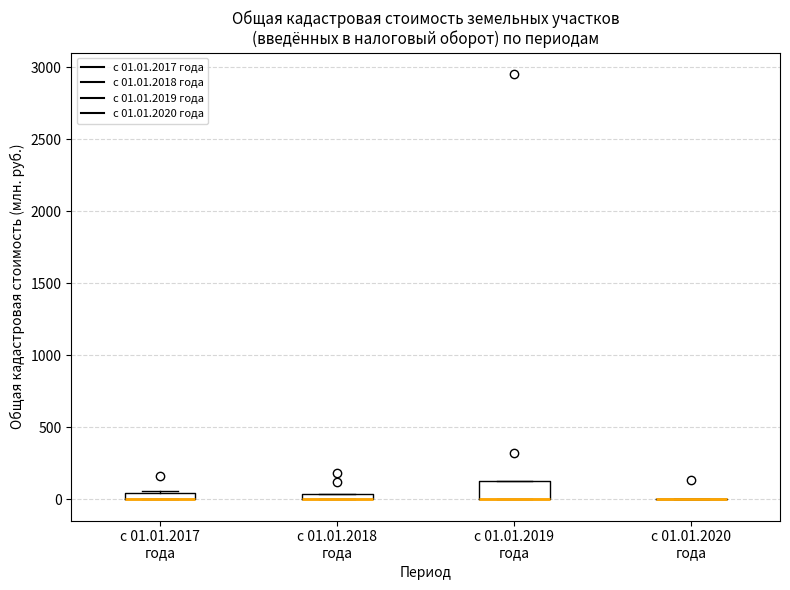

Where is the upper edge of the box for с 01.01.2018 года on the y-axis? The values are not printed on the chart, so give them approximately, as read against the axis.

50